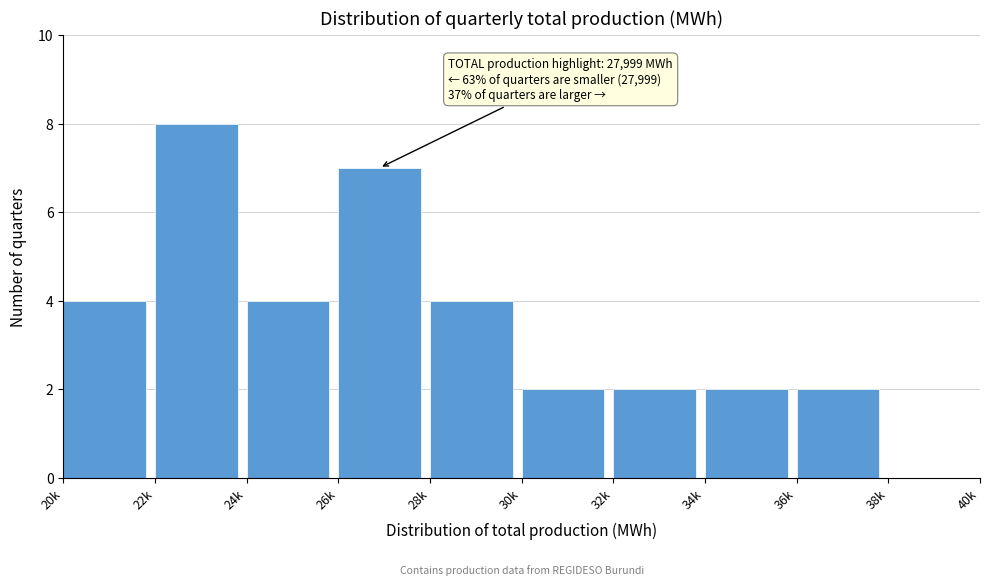

Reading left to right, transcribe all the data shown in this chart.

20k=4	22k=8	24k=4	26k=7	28k=4	30k=2	32k=2	34k=2	36k=2	38k=0